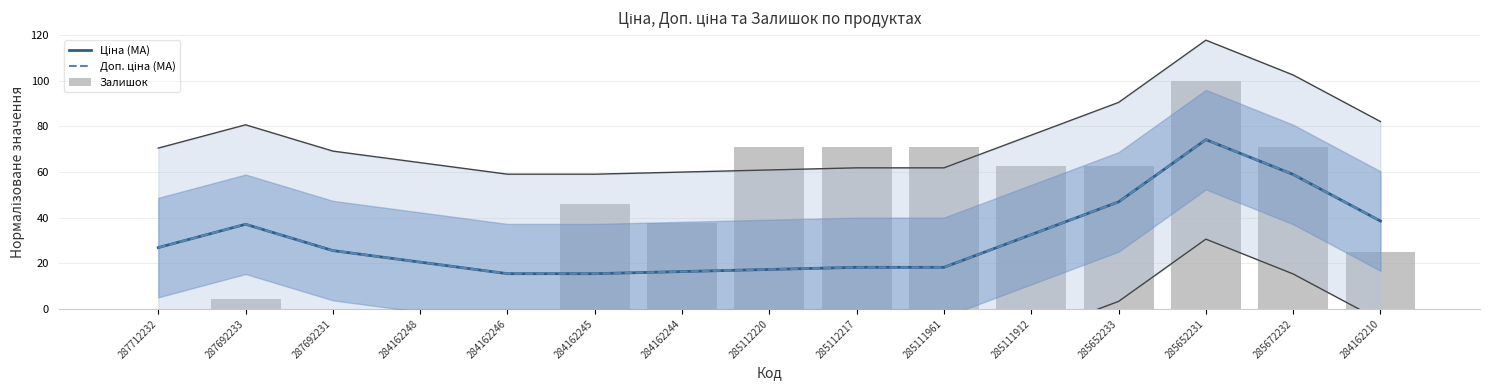

Rank the series at 287692231 from lowest to highest value.

Залишок, Ціна (MA), Доп. ціна (MA)